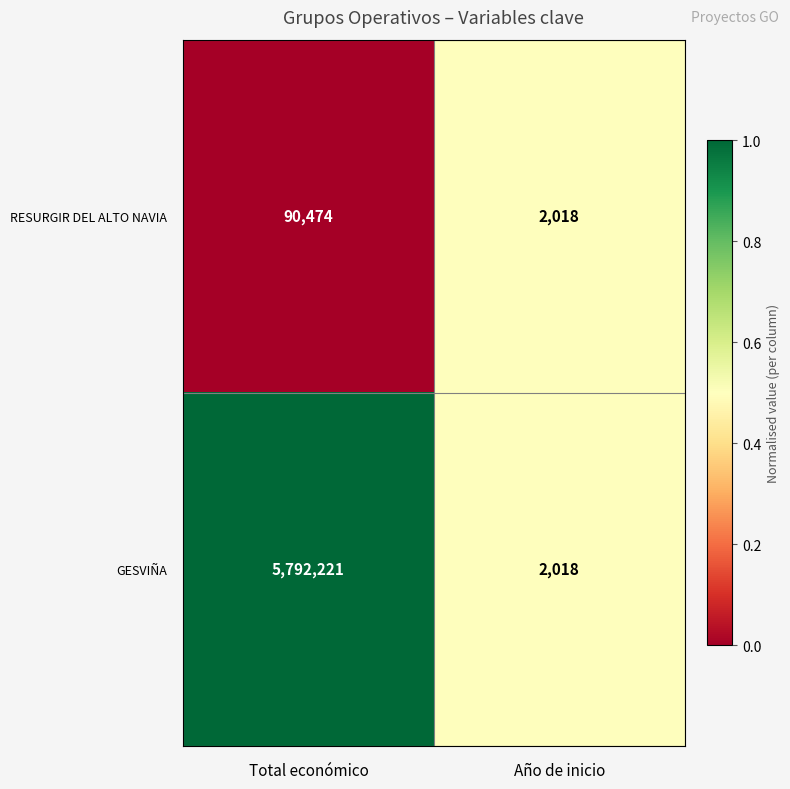

At which label does RESURGIR DEL ALTO NAVIA reach its peak?

Total económico